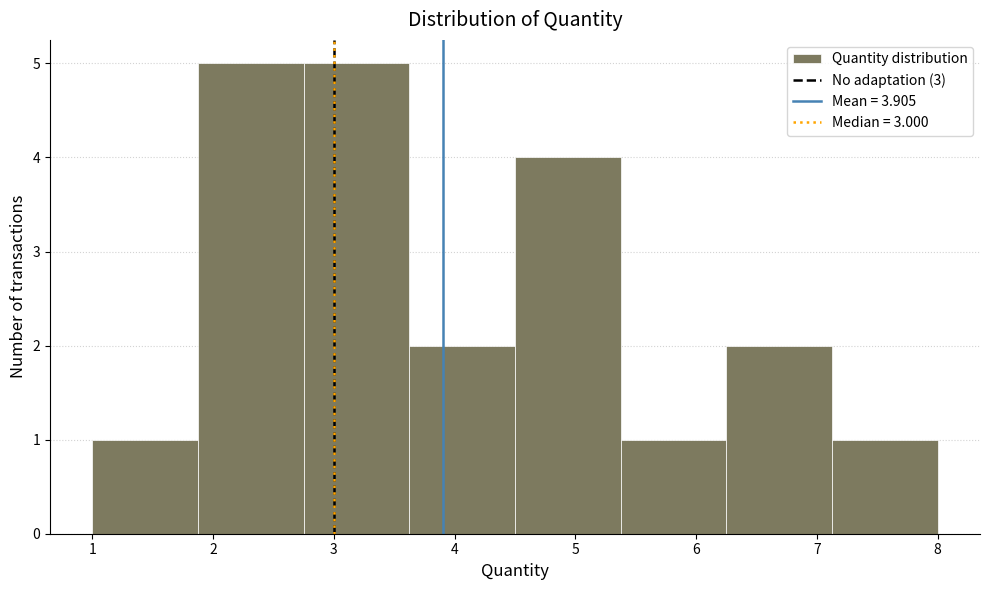

Reading left to right, transcribe this chart: for each bar, give the range it covers on the x-axis and its height. Neither the bar edges nor the heights are printed on the chart, so give them approximately, as read against the axes.

1.0 to 1.9: 1
1.9 to 2.8: 5
2.8 to 3.6: 5
3.6 to 4.5: 2
4.5 to 5.4: 4
5.4 to 6.3: 1
6.3 to 7.1: 2
7.1 to 8.0: 1